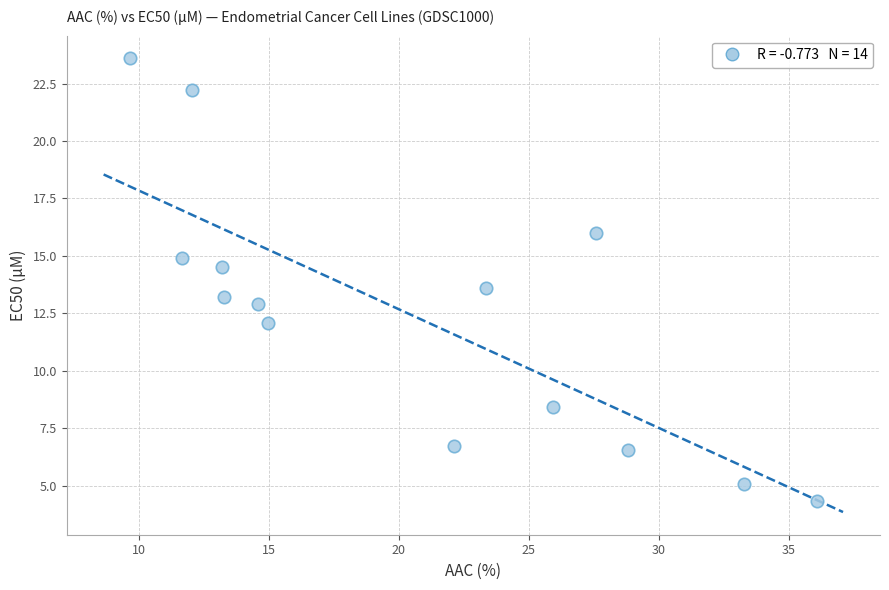

What is the range of Y values (max minus min)?

19.3